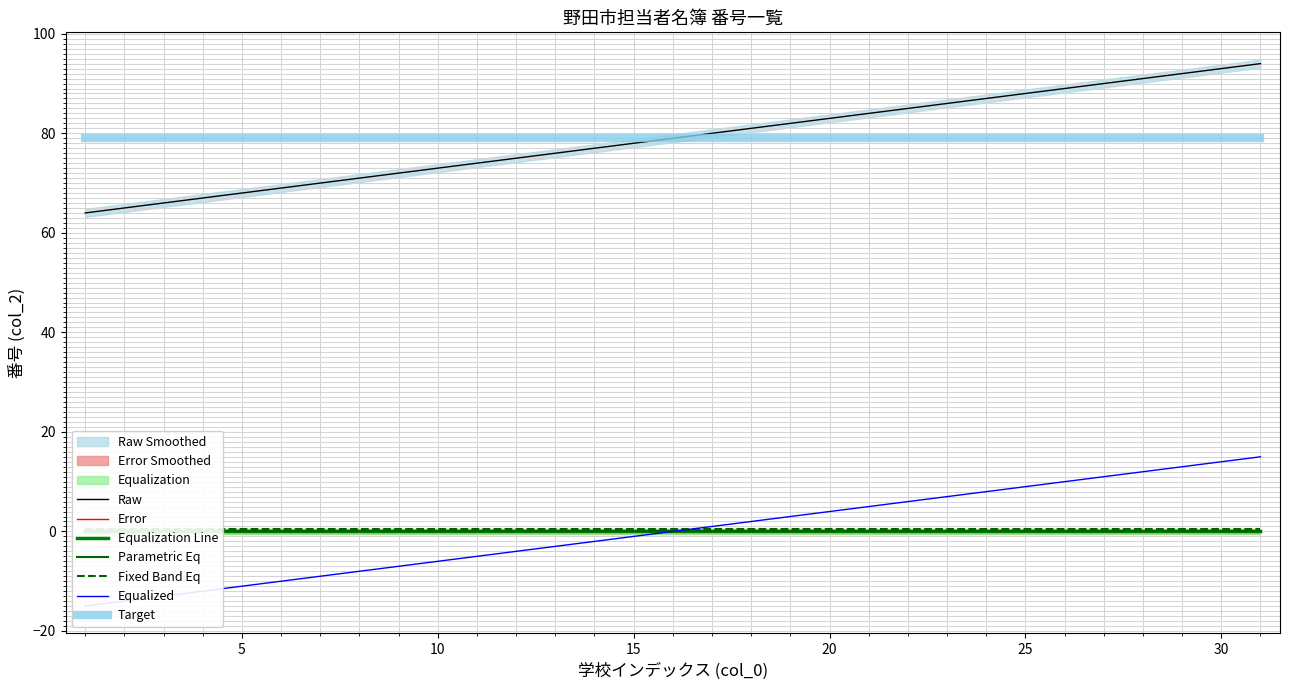

List the labels in order of value, largest first.

31, 30, 29, 28, 27, 26, 25, 24, 23, 22, 21, 20, 19, 18, 17, 16, 15, 14, 13, 12, 11, 10, 9, 8, 7, 6, 5, 4, 3, 2, 1